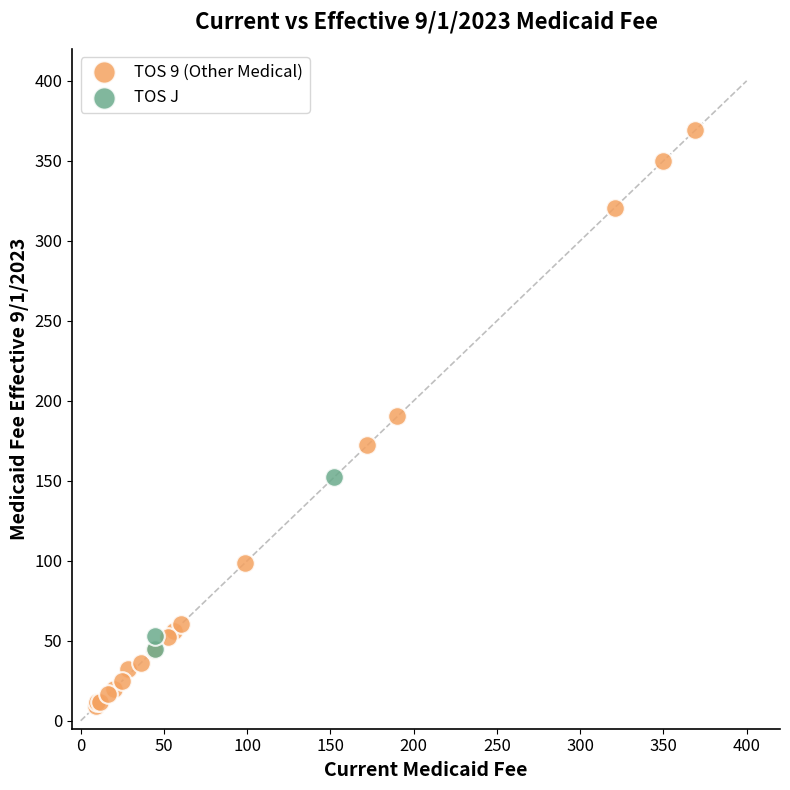

Which series contains the highest Y value?

TOS 9 (Other Medical)